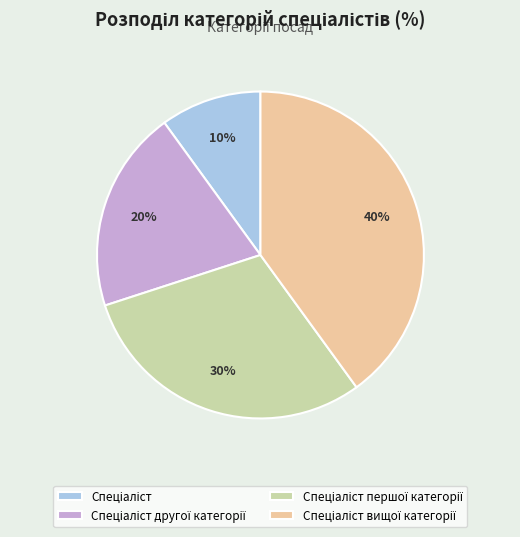

Is there any slice that represents more than half of the pie?

No